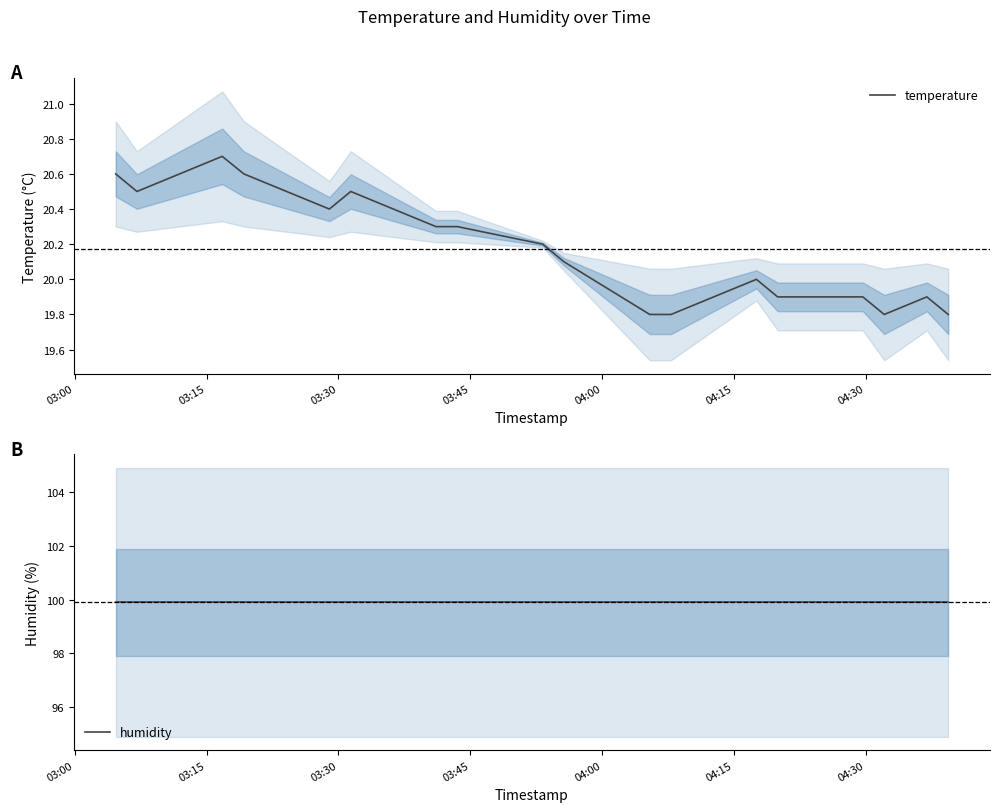

What is the label of the 15th point from the right?

03:45